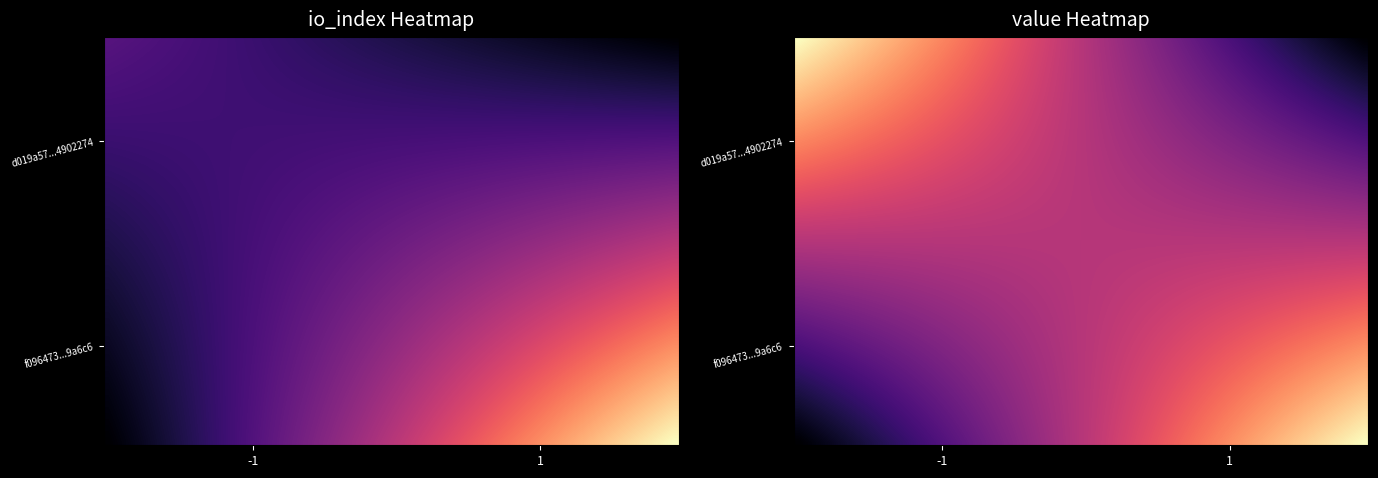

Rank the series by their average value, from highest to lowest.

f096473e9d5b89e5edca9bcea6d171618e9a6c6, d019a57fe2e1c672fc2601f0e1b679ba4902274